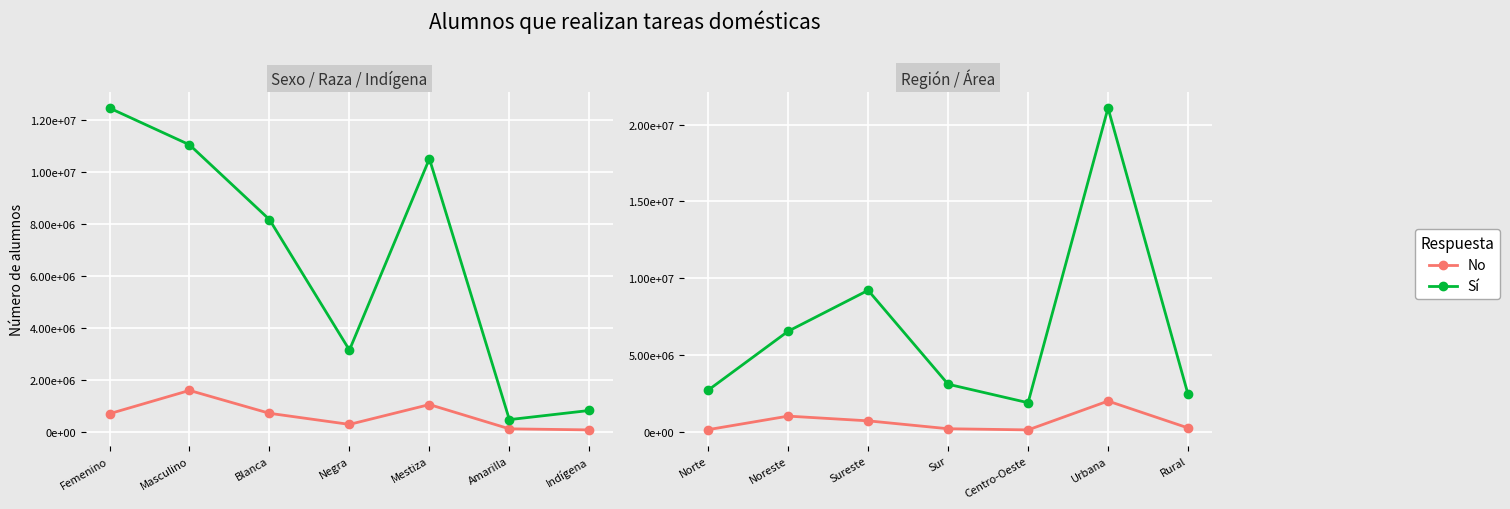

True or false: Sí and No cross at least once.

False